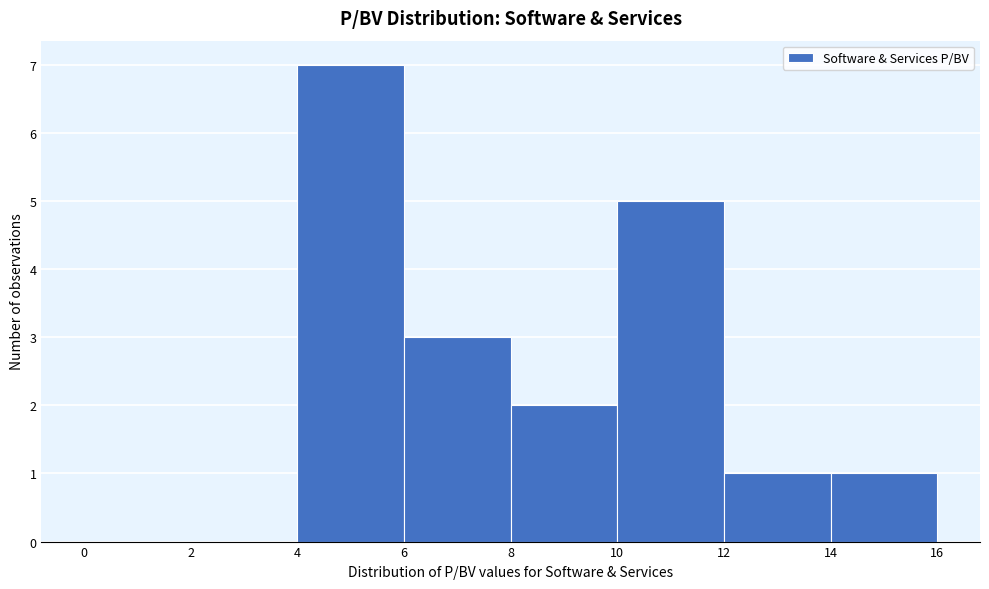

Which range on the x-axis has the tallest bar?

4 to 6